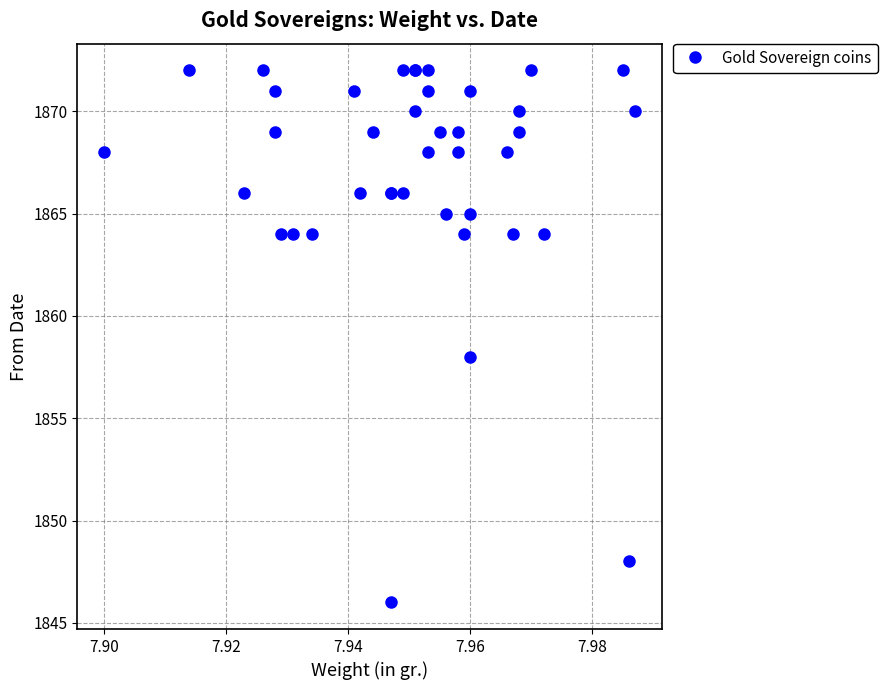

What Y value in the scatter plot is closest to 1859?

1858